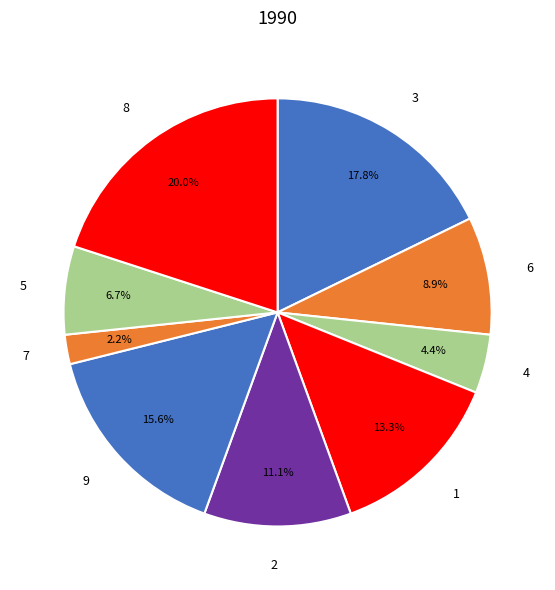

Approximately how many times larger is the value at 3 compared to 8?

0.9